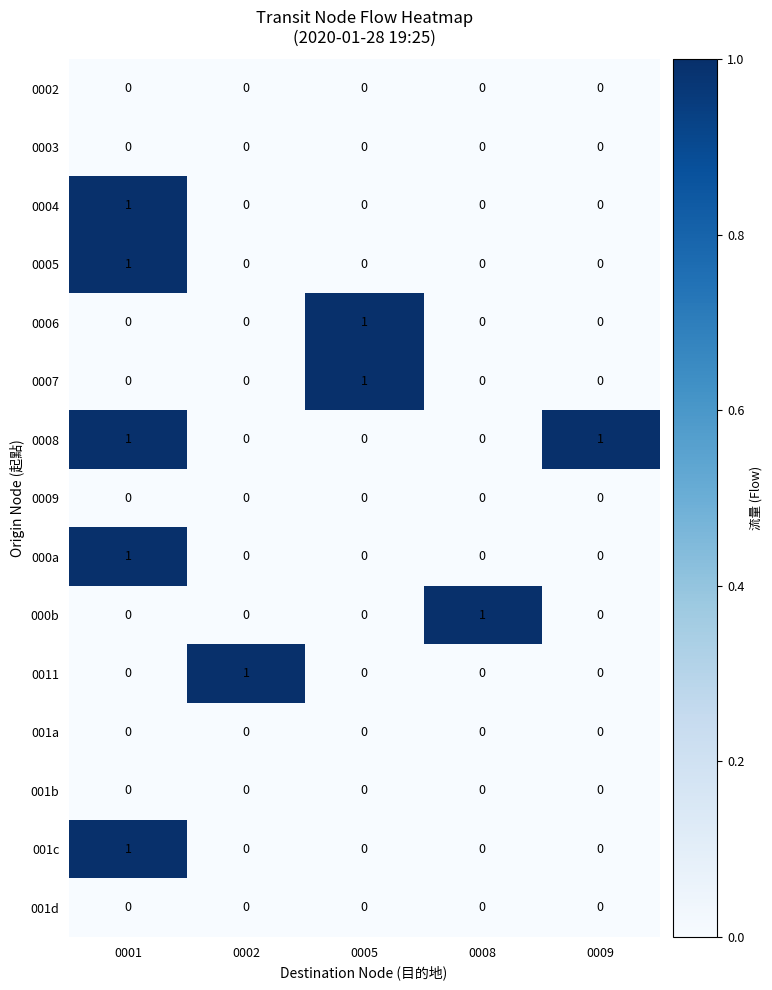

Is it true that 0002 equals 0 at 0001?

True